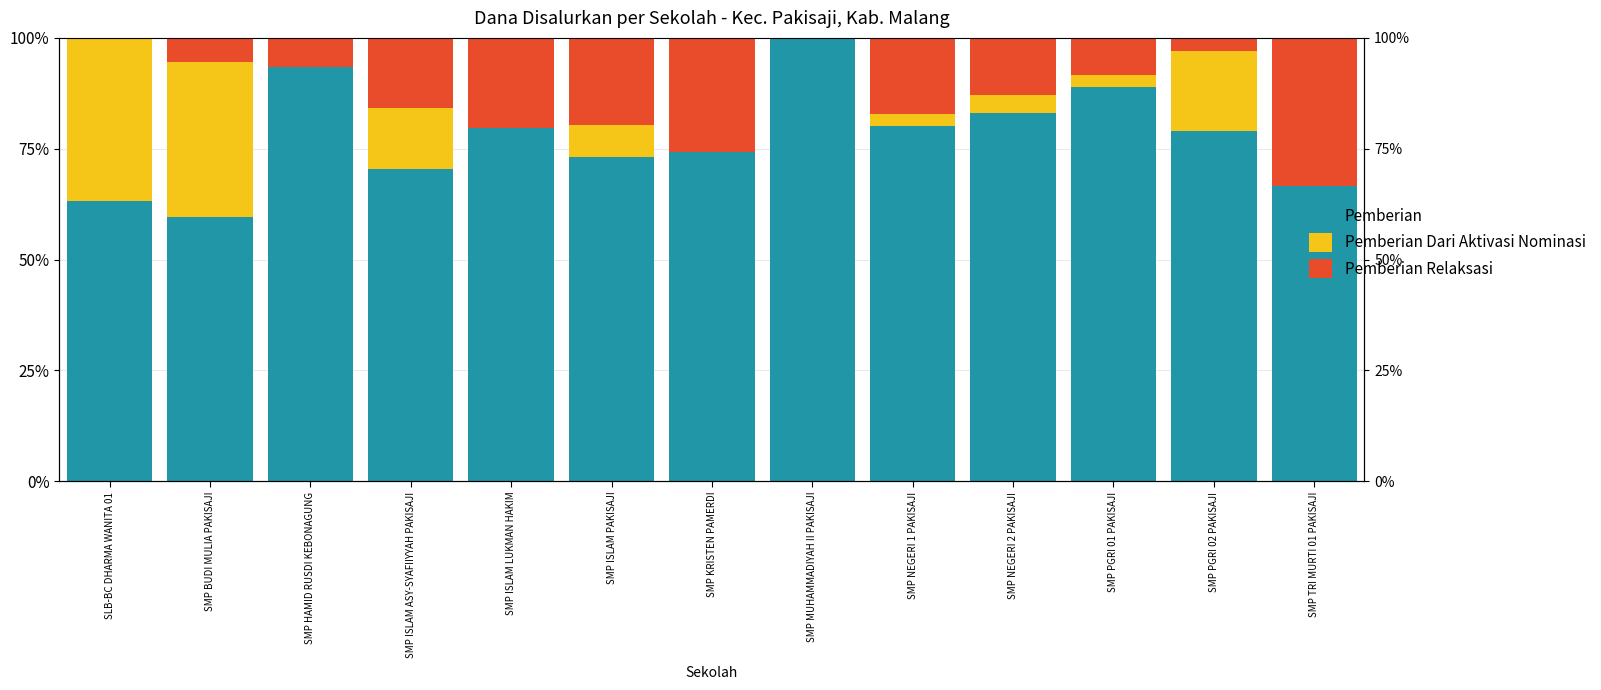

What is the total value across all series at SMP KRISTEN PAMERDI?

100.0